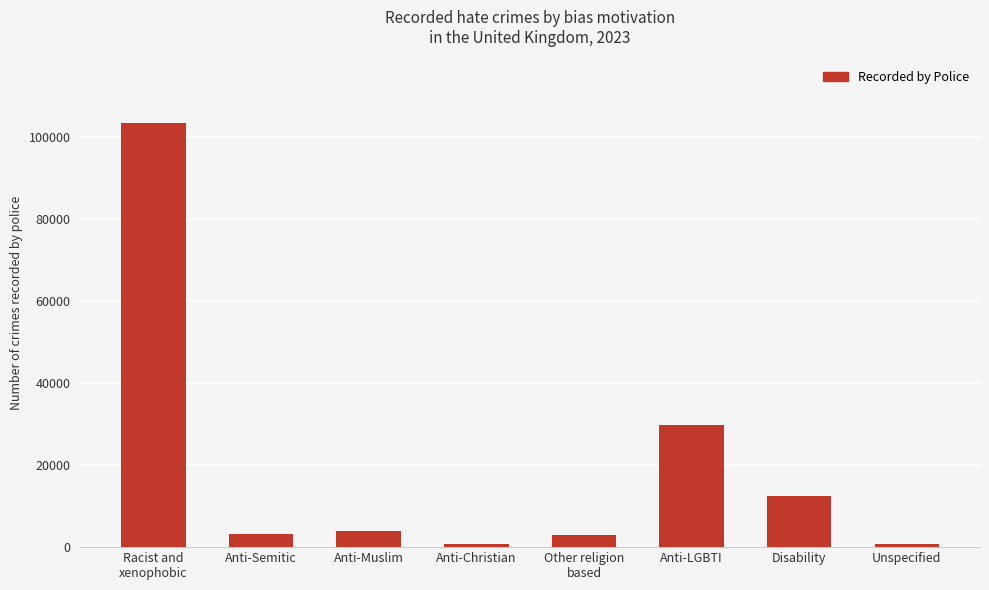

The chart shows a value of 3866 at Anti-Muslim. True or false?

True